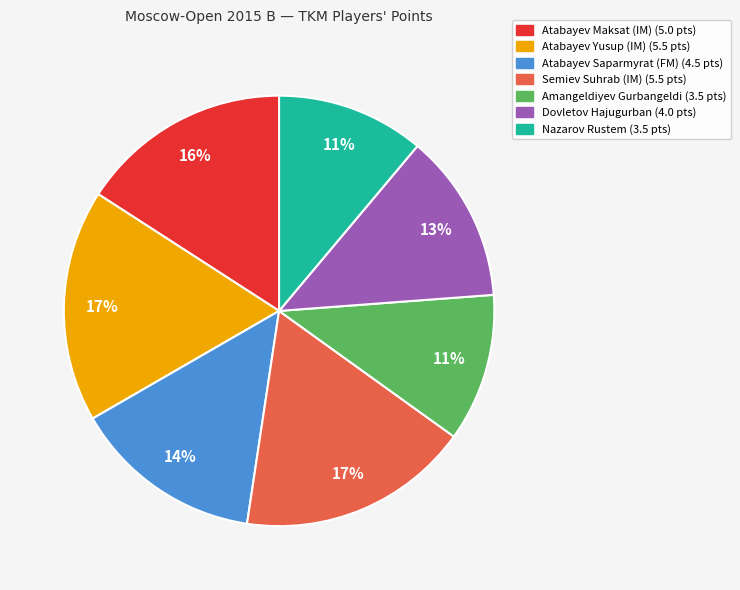

To the nearest percent, what percentage of the pie is Dovletov Hajugurban?

13%